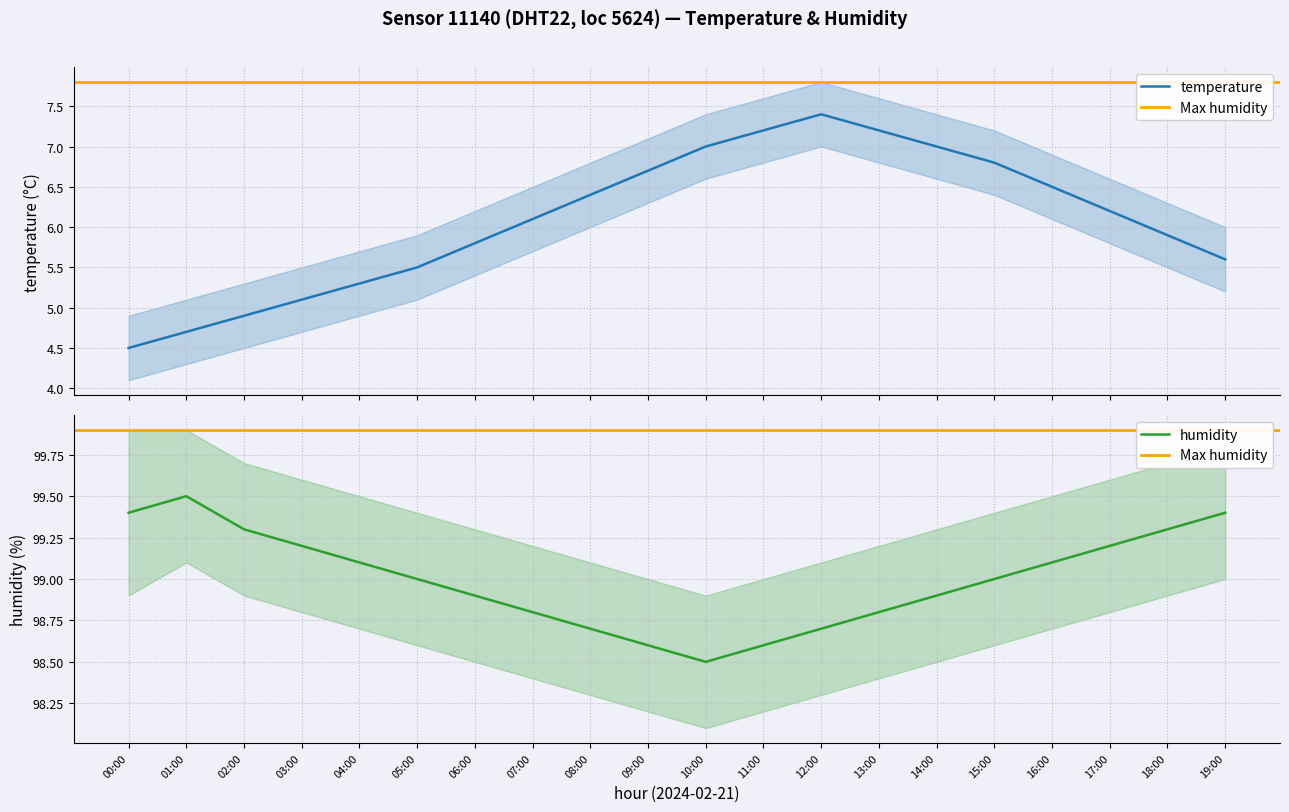

How many data points in temperature_lower are less than 5?

5